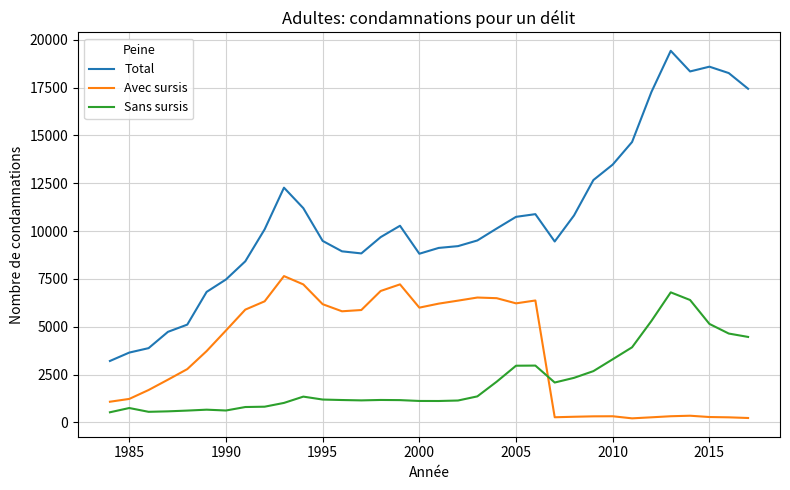

True or false: Sans sursis and Total cross at least once.

False